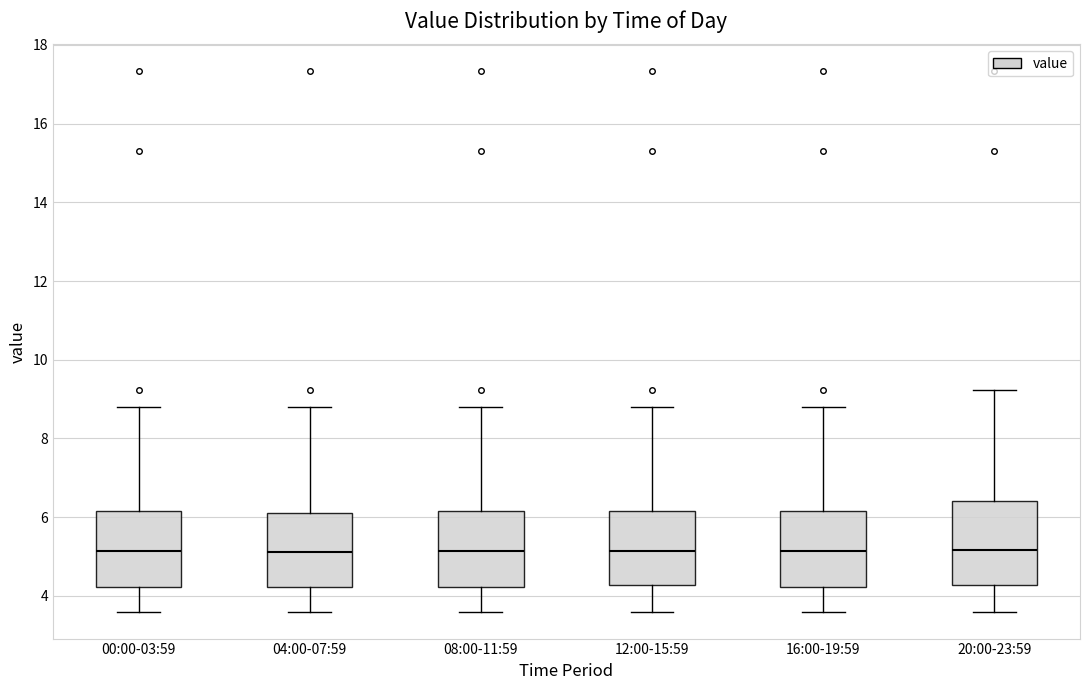

Reading left to right, transcribe this box plot: for each box, give where its median line is, the range the box spans, and where its two whiskers end, as read against the y-axis. The values are not printed on the chart, so give them approximately, as read against the axis.

00:00-03:59: median 5.2, box 4.2 to 6.2, whiskers 3.6 to 8.8
04:00-07:59: median 5.2, box 4.2 to 6.2, whiskers 3.6 to 8.8
08:00-11:59: median 5.2, box 4.2 to 6.2, whiskers 3.6 to 8.8
12:00-15:59: median 5.2, box 4.2 to 6.2, whiskers 3.6 to 8.8
16:00-19:59: median 5.2, box 4.2 to 6.2, whiskers 3.6 to 8.8
20:00-23:59: median 5.2, box 4.2 to 6.4, whiskers 3.6 to 9.2